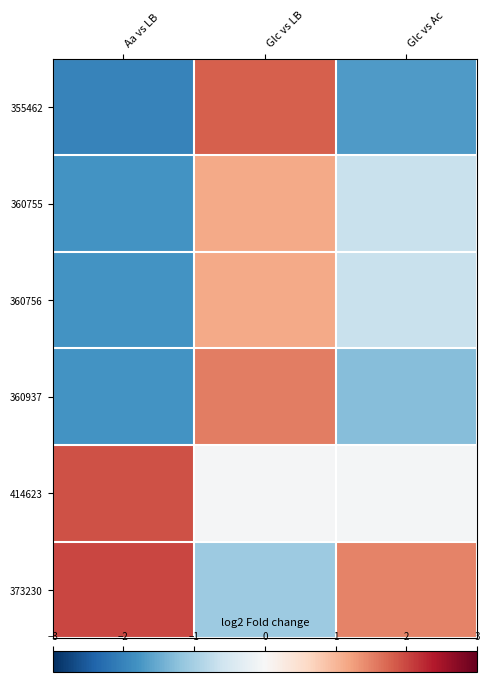

Rank the series by their maximum value, from highest to lowest.

373230, 414623, 355462, 360937, 360755, 360756